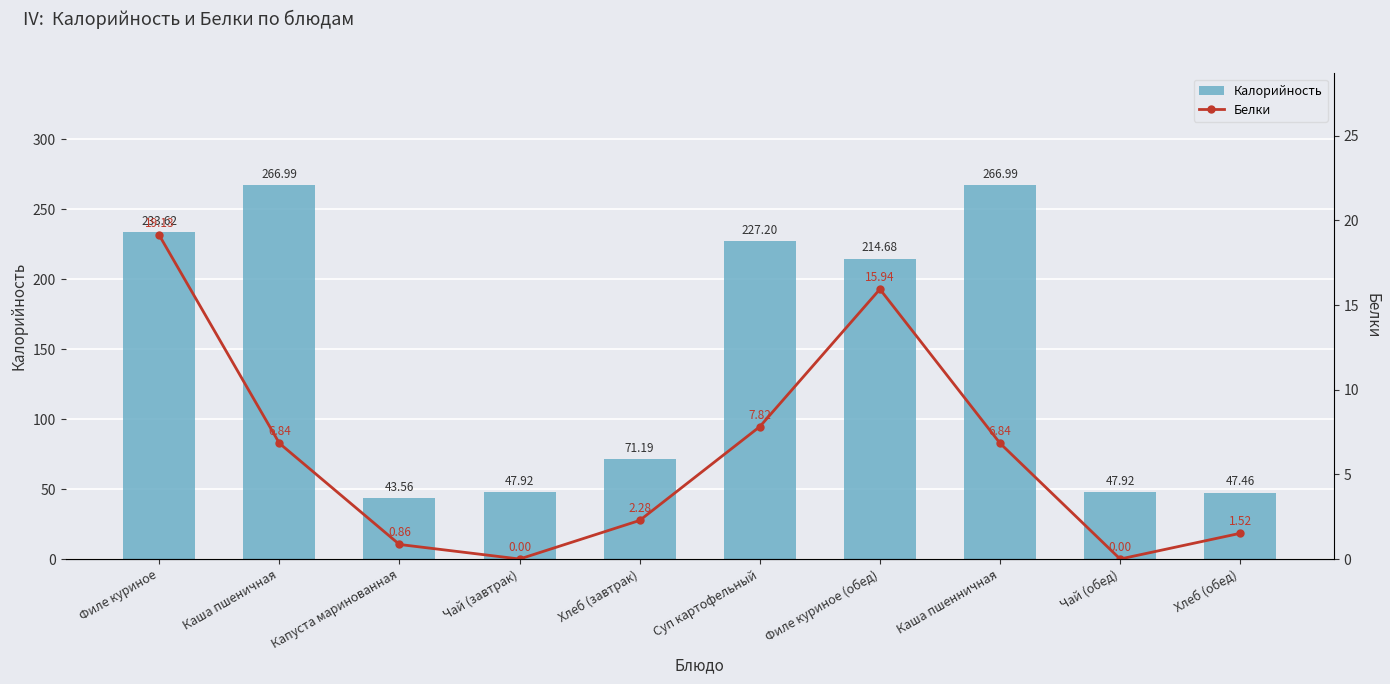

Does the chart contain any negative values?

No